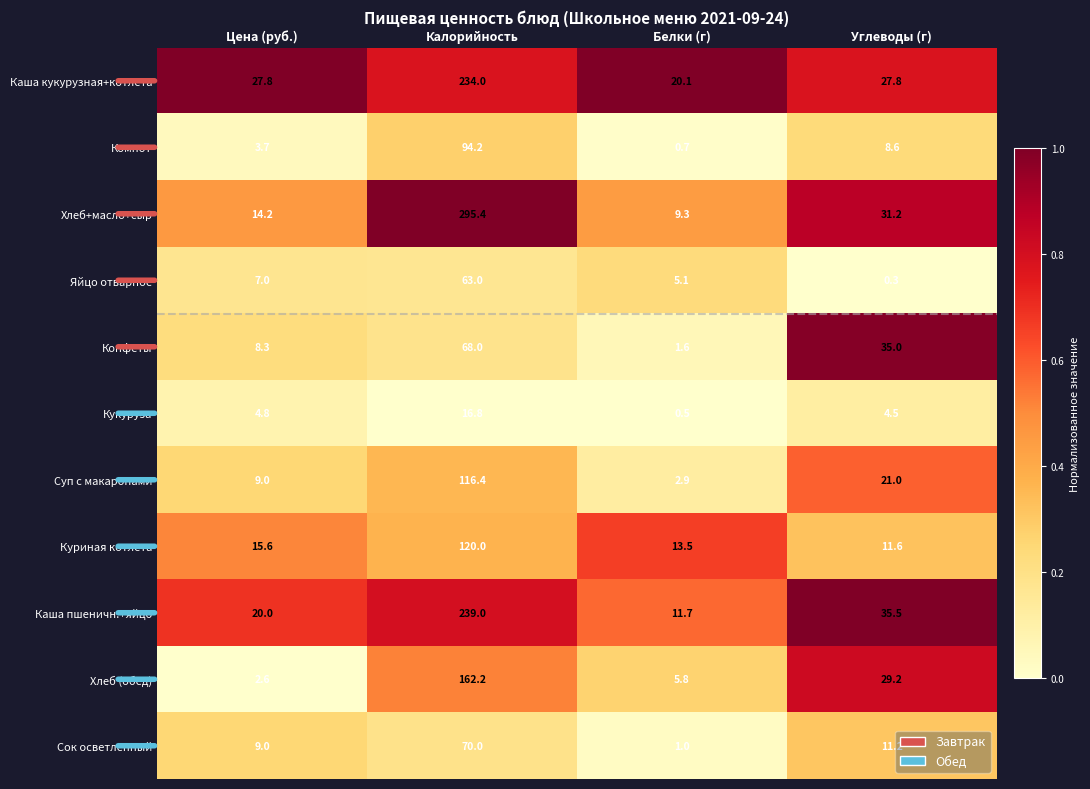

How many data points does each series have?

4